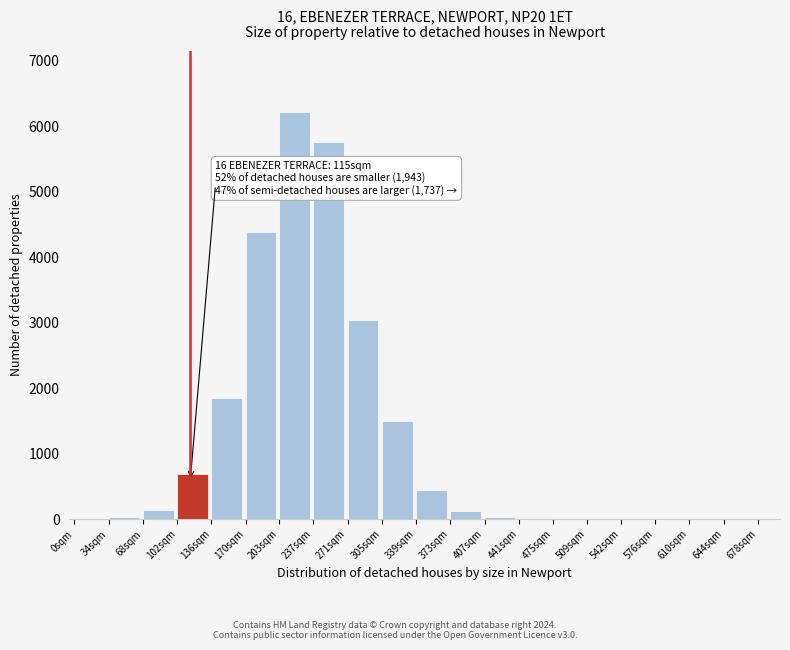

What is the change in value from 339sqm to 509sqm?

-444